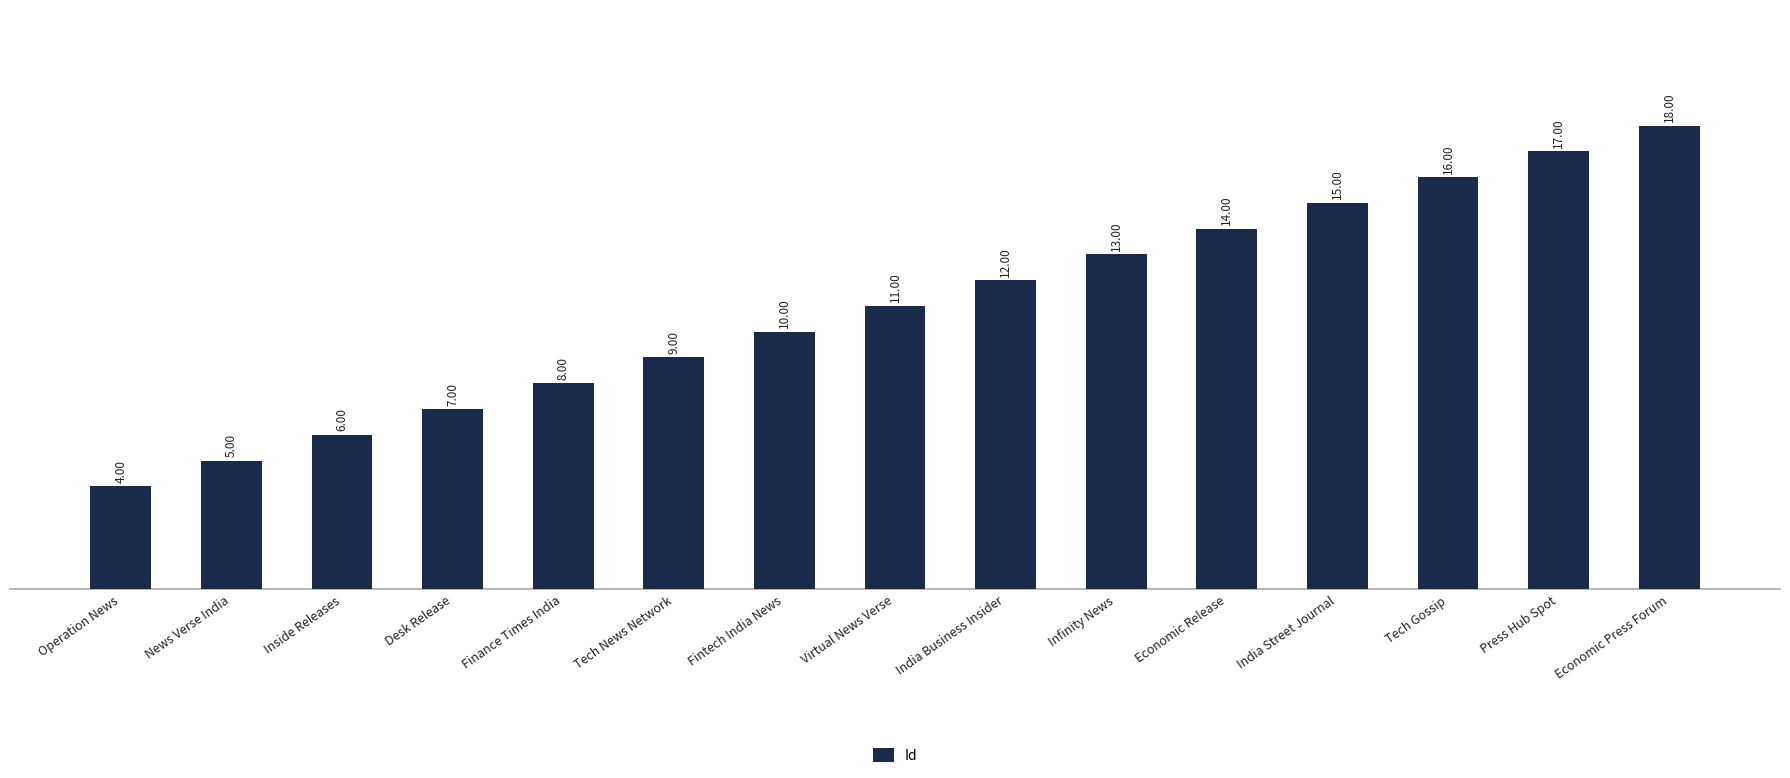

What is the difference between the second highest and second lowest values?

12